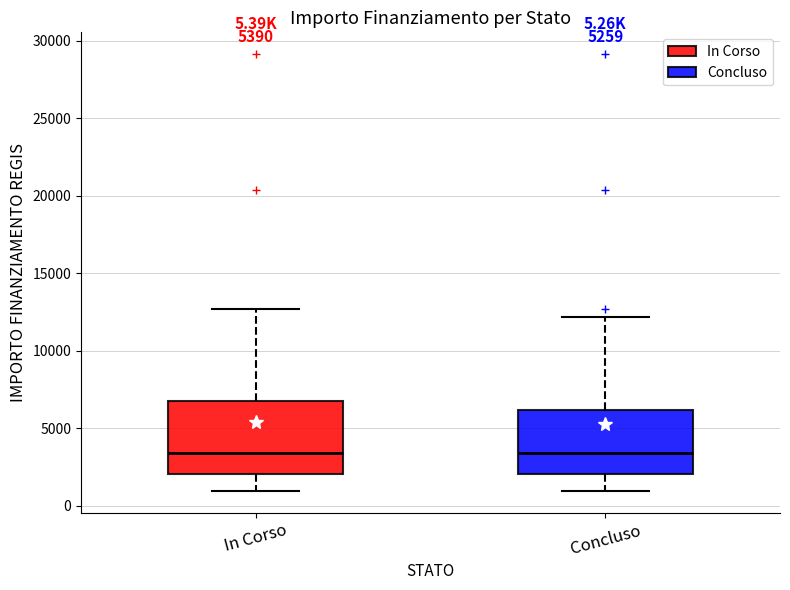

Comparing the boxes themselves (not the whiskers), which one is the tallest?

In Corso